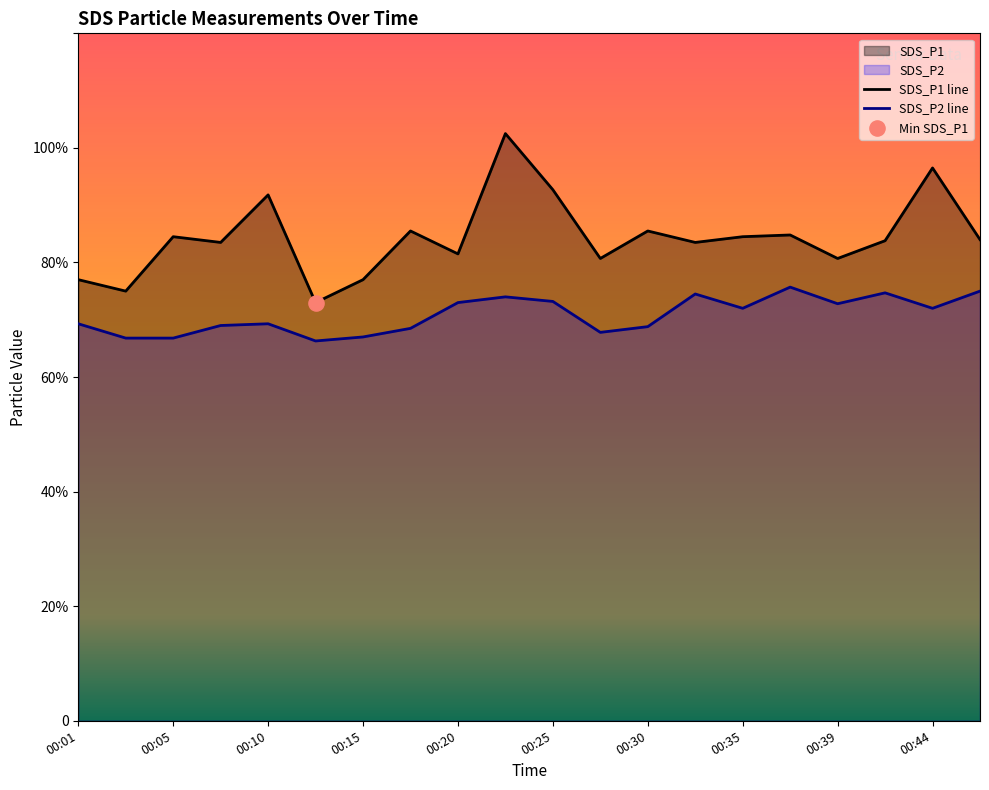

At which category is the sum across all series the highest?

00:22